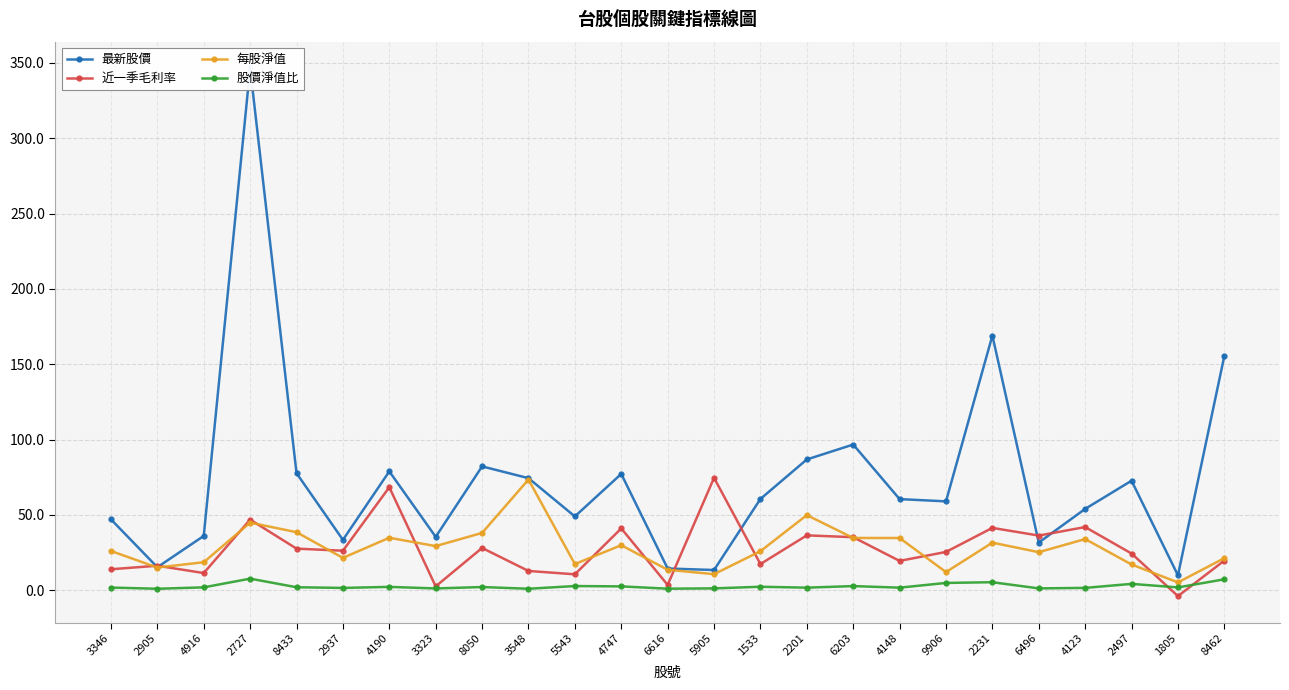

Rank the series by their maximum value, from lowest to highest.

股價淨值比, 每股淨值, 近一季毛利率, 最新股價